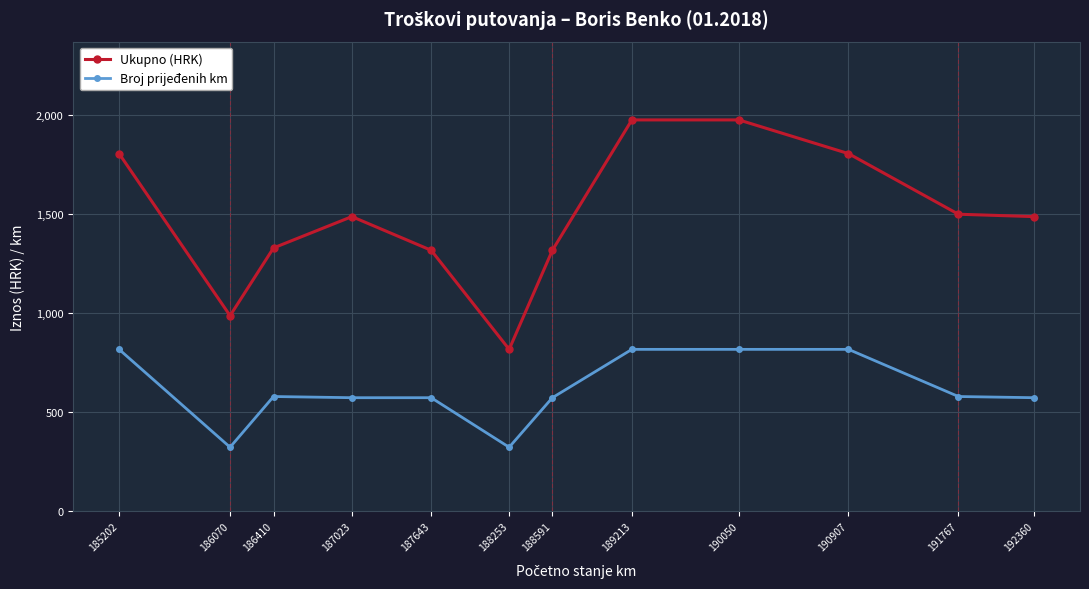

What is the average value of the Ukupno (HRK) series?

1484